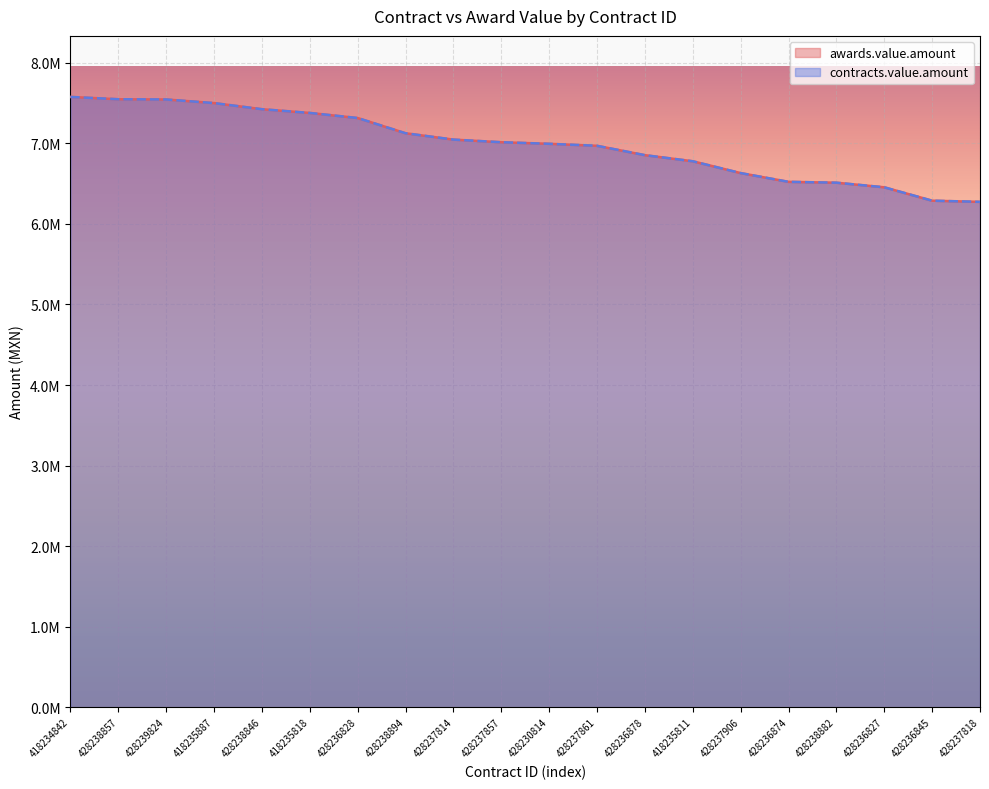

What position from the left is 428237818?

20